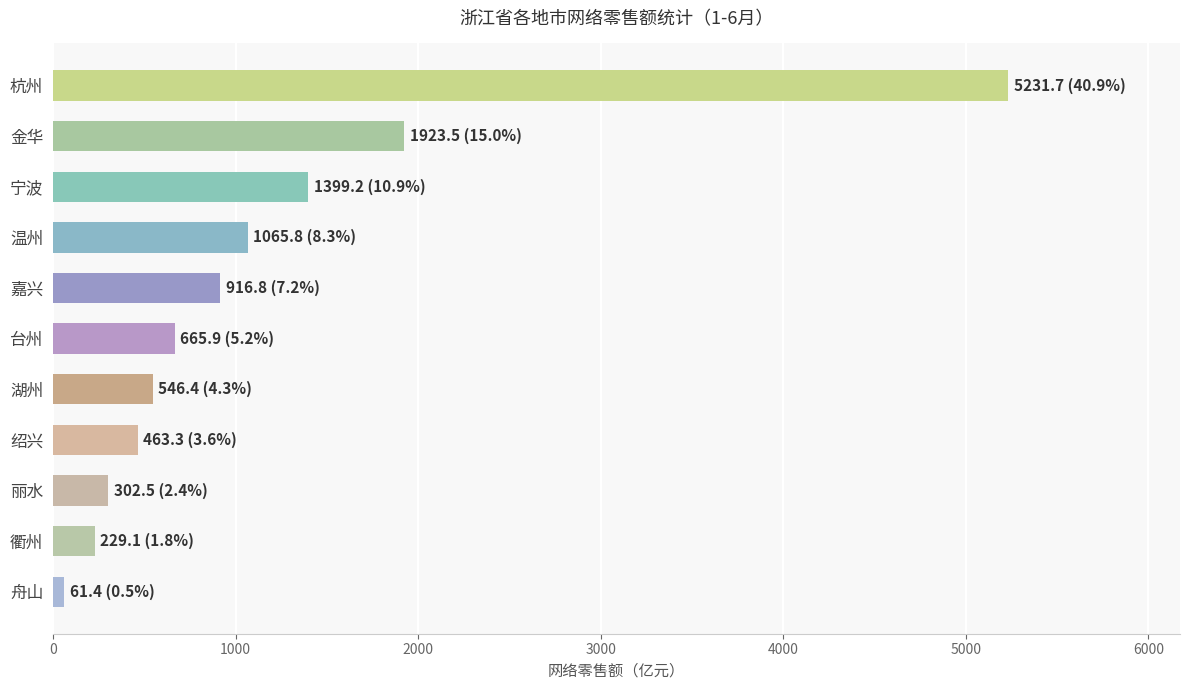

At which label is the value closest to 2646?

金华